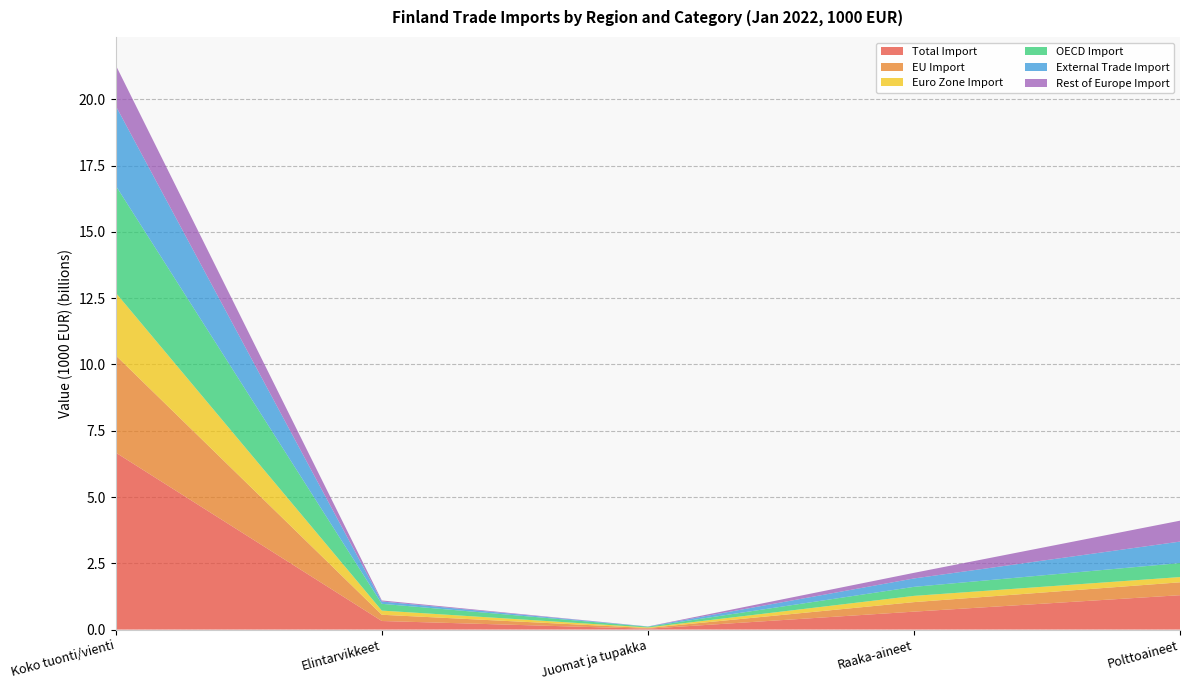

Reading left to right, list all the values displayed in this chart.

Total Import: 6675034	323162	33435	676080	1296480
EU Import: 3665807	235819	26027	359250	486198
Euro Zone Import: 2363681	157402	20767	236055	197782
OECD Import: 4040085	255107	28466	339706	527955
External Trade Import: 3009227	87343	7408	316831	810283
Rest of Europe Import: 1534532	40451	2034	211496	788748